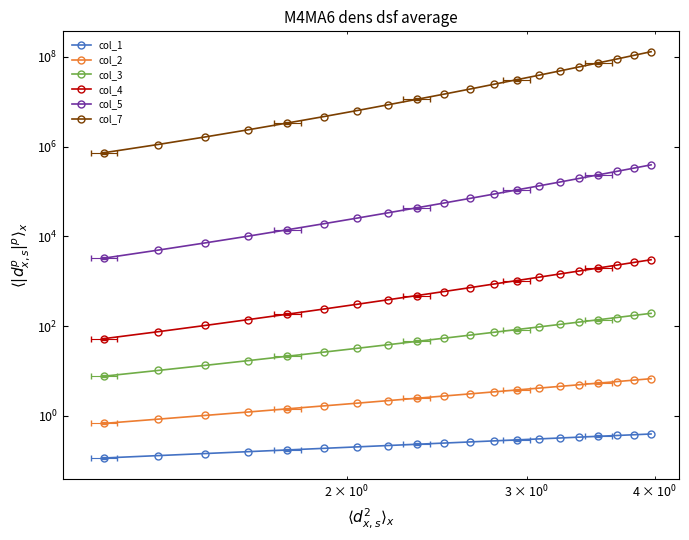

Is this an area chart (filled region under the line)?

No